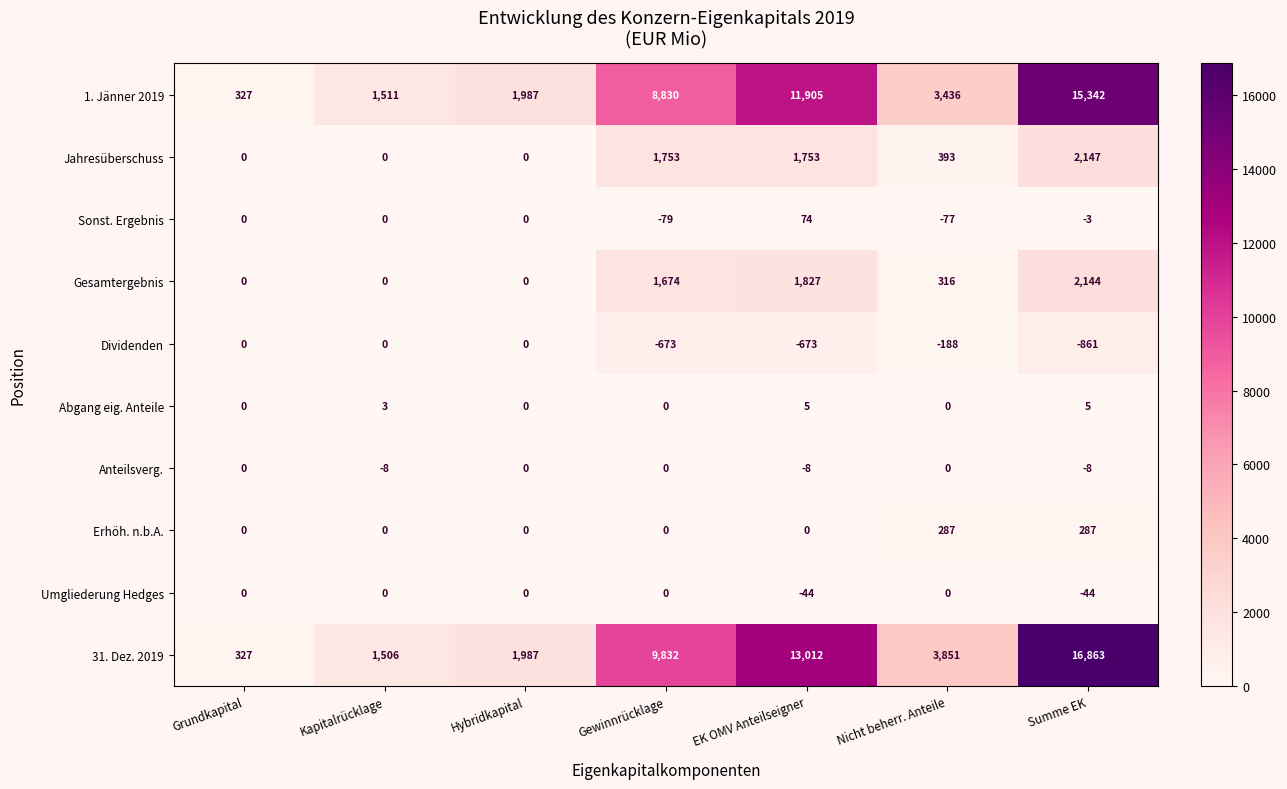

Which label corresponds to the smallest value in the chart?

Summe EK